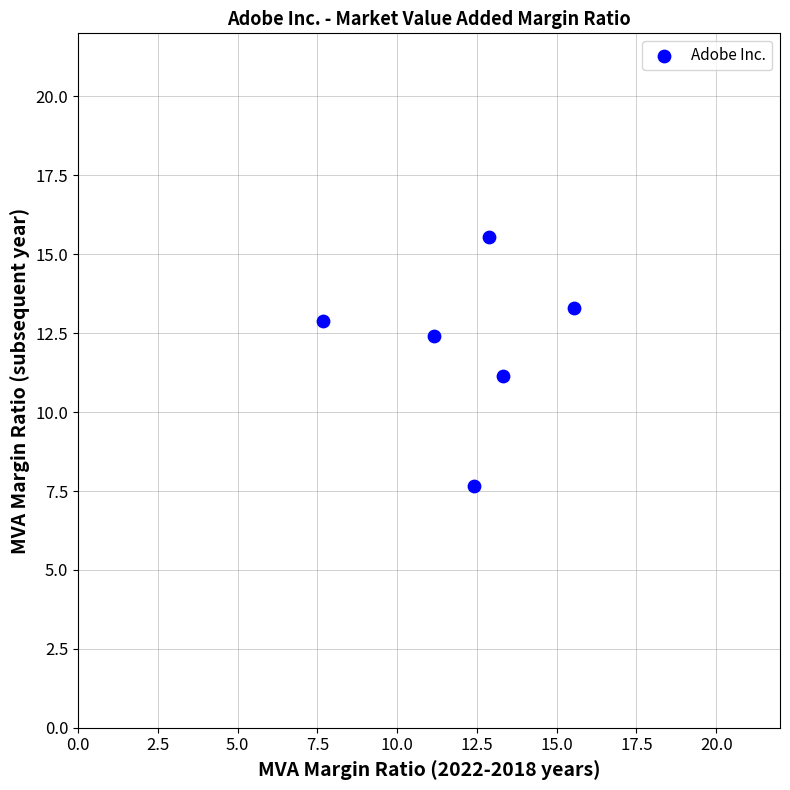

What is the range of X values (max minus min)?

7.9